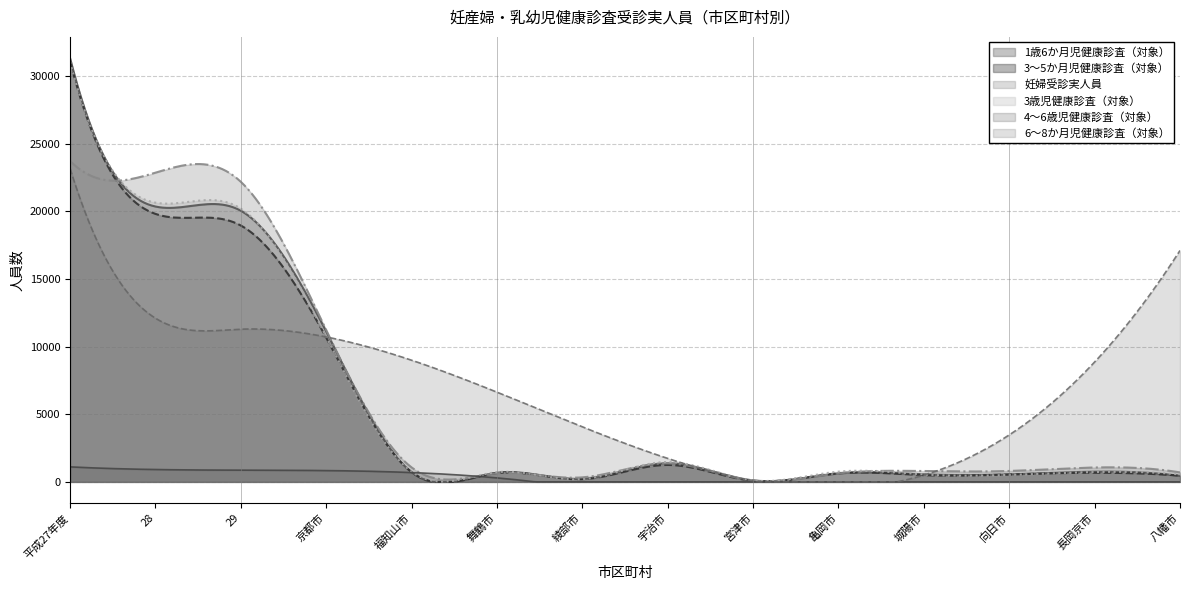

At which label is 3～5か月児健康診査（対象） closest to 15588?

29